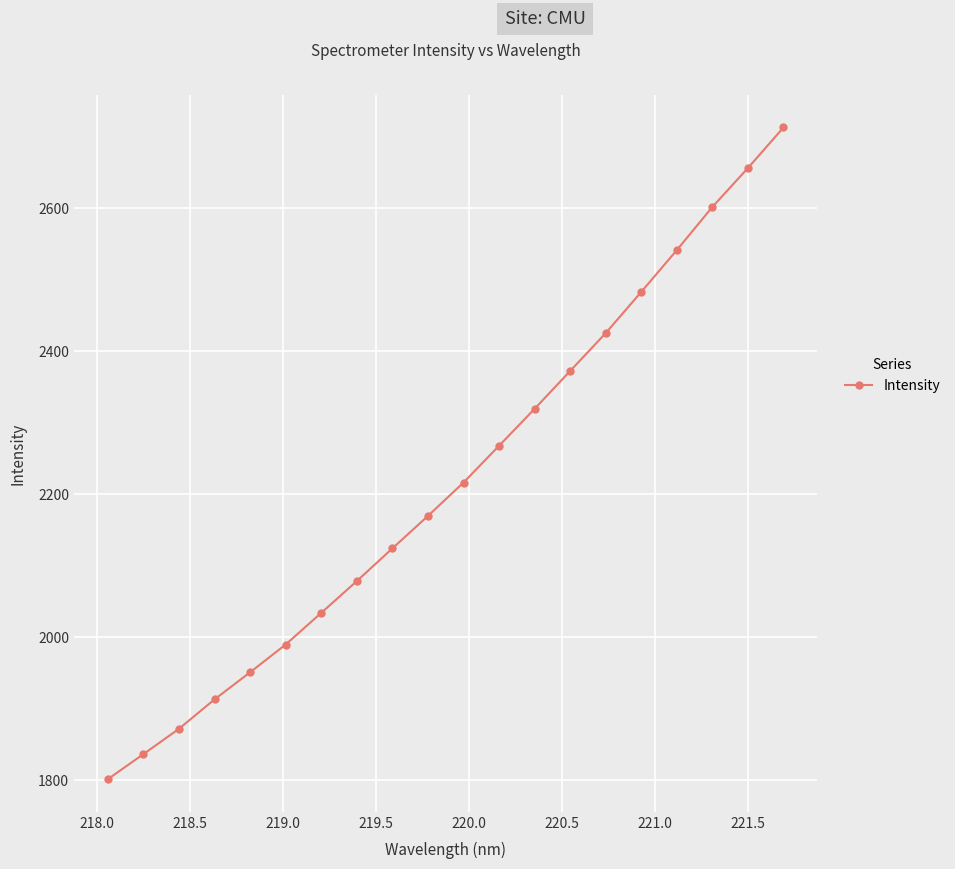

What is the minimum value shown in the chart?

1801.6